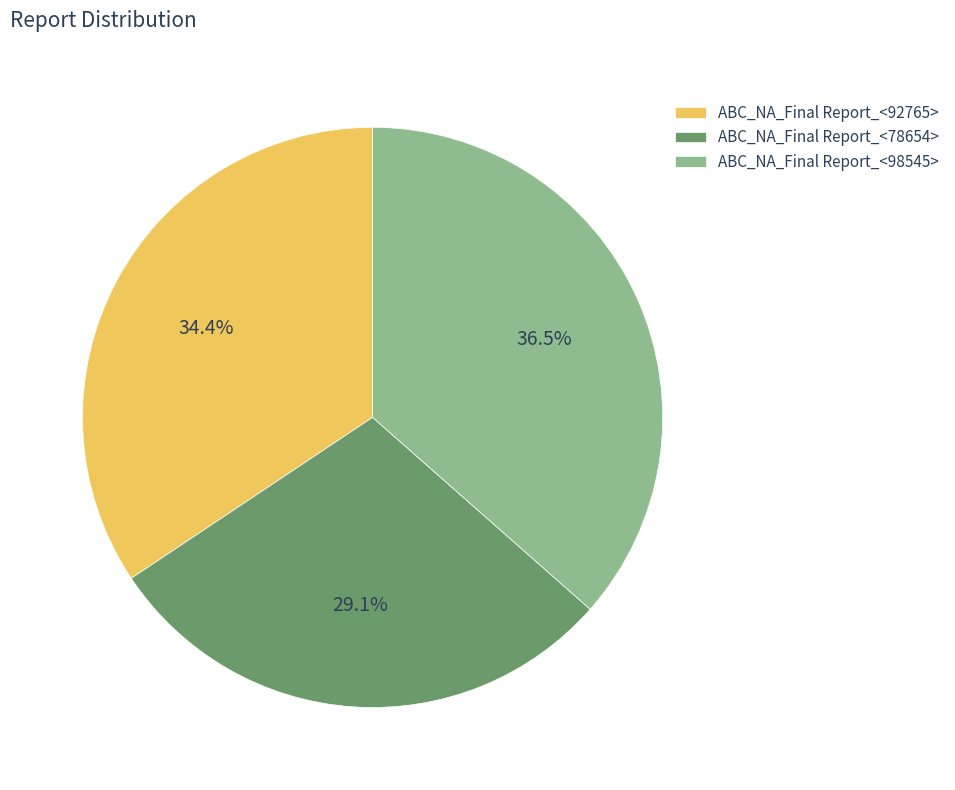

Count the number of slices in the pie.

3